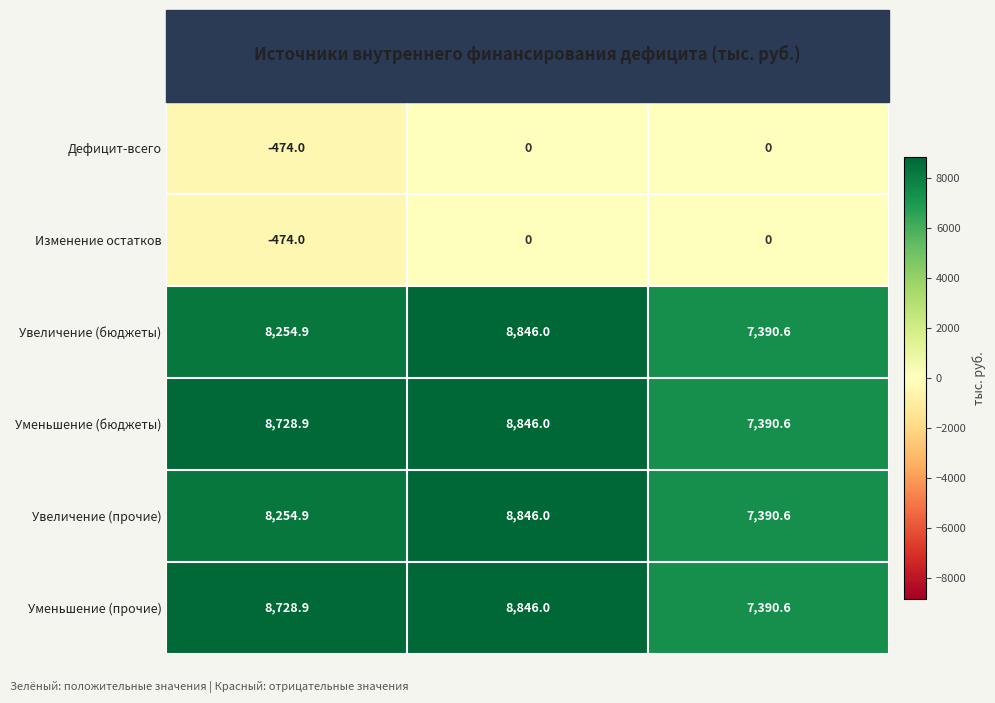

What is the spread (max minus min) of values at 2015?

8846.0